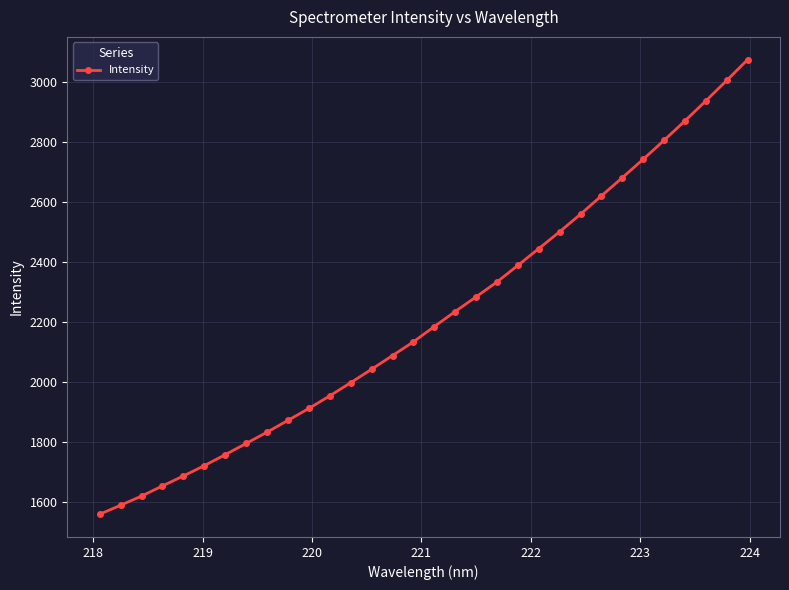

What is the average value?

2215.8